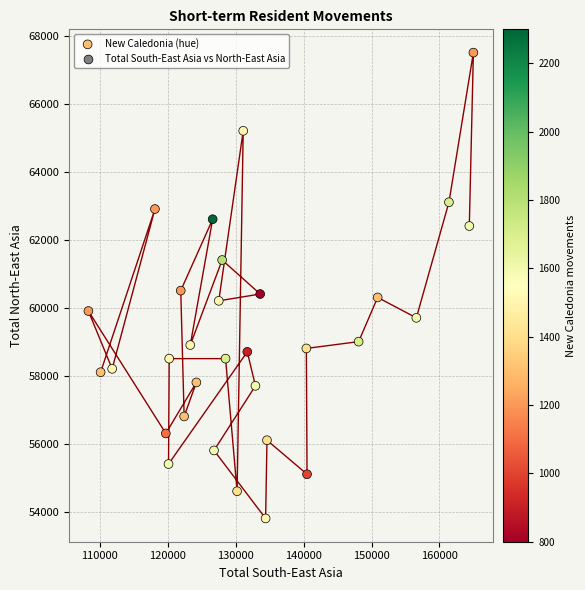

What is the range of X values (max minus min)?

56700